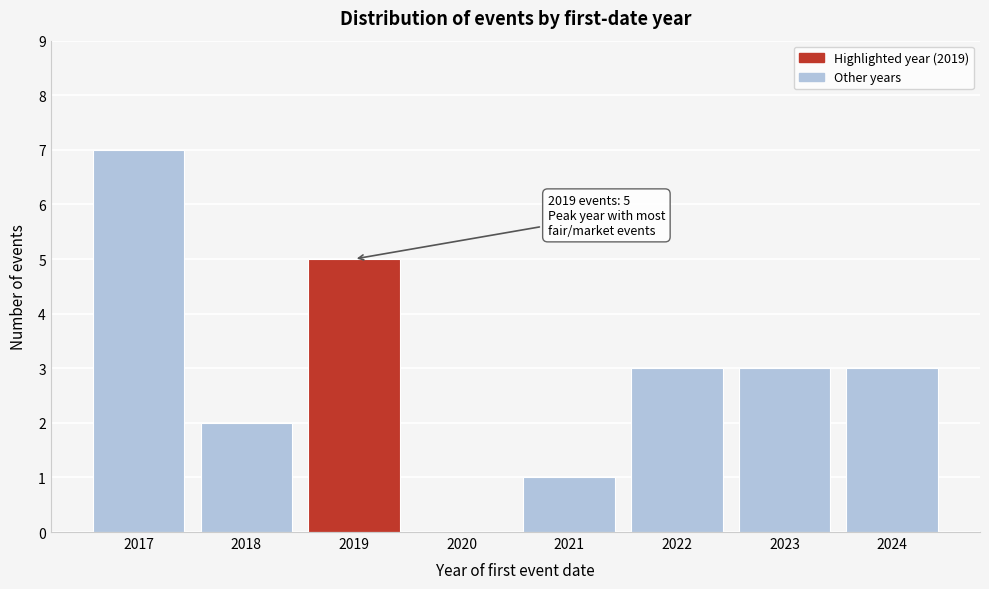

Reading left to right, transcribe all the data shown in this chart.

2017=7	2018=2	2019=5	2020=0	2021=1	2022=3	2023=3	2024=3